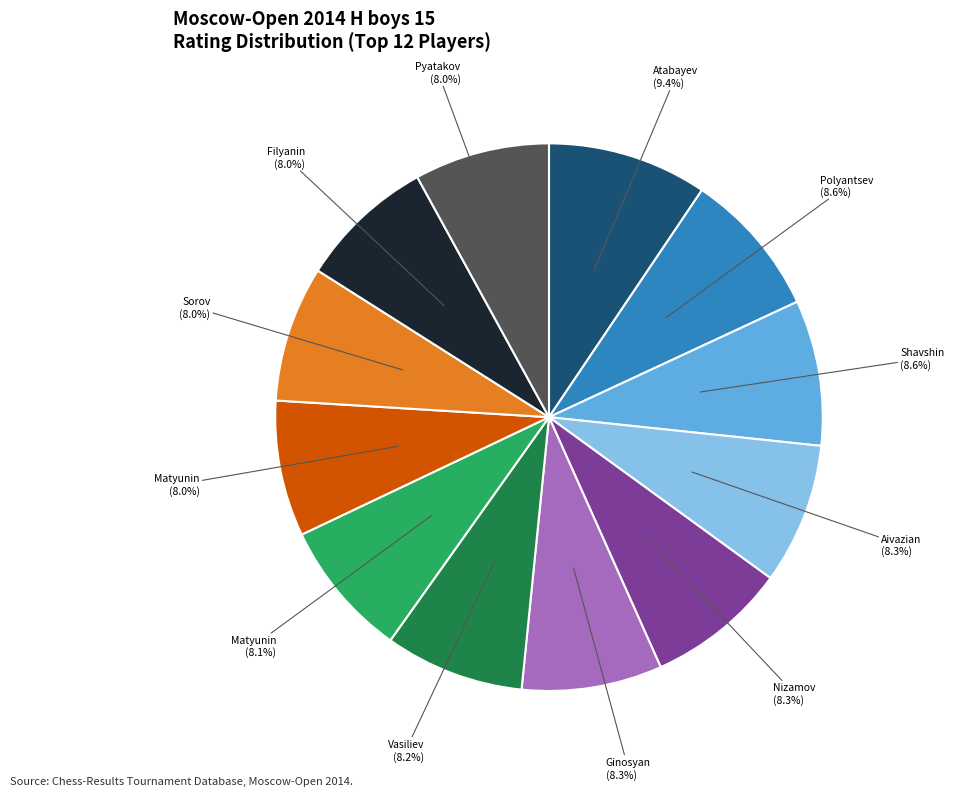

Is there a majority slice in this chart?

No